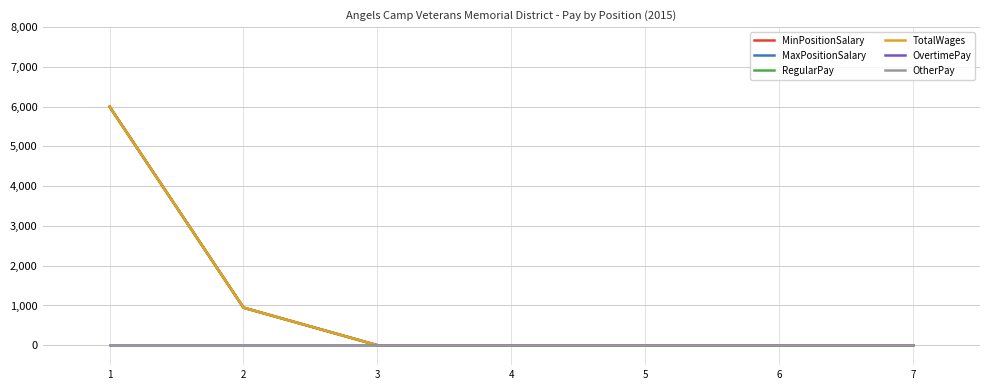

Which has a higher value, 4 or 2?

2